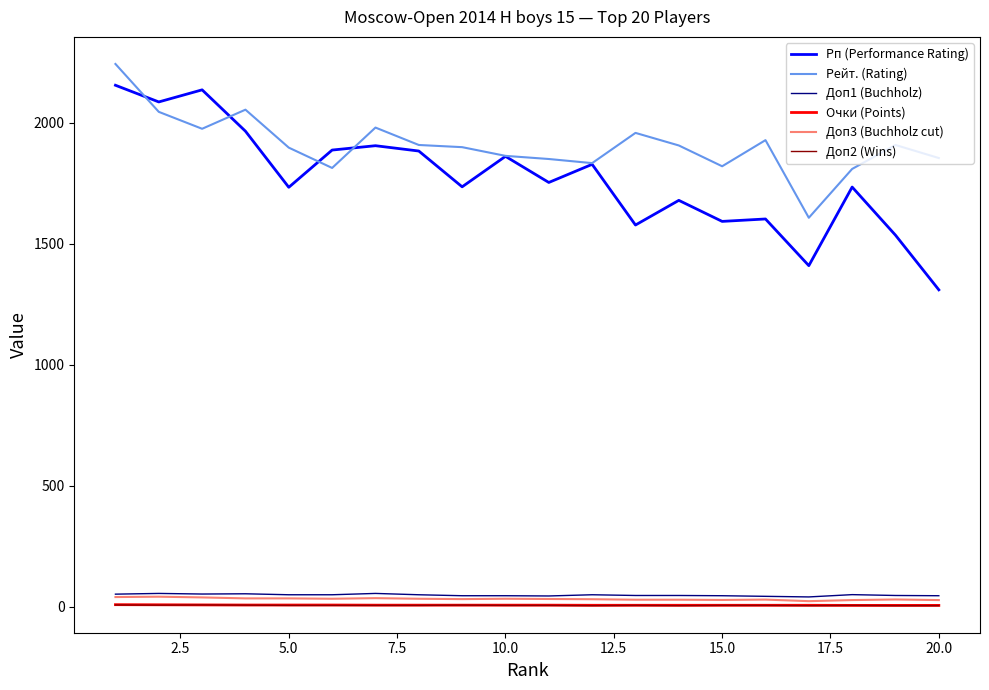

Does the chart have visible grid lines?

No